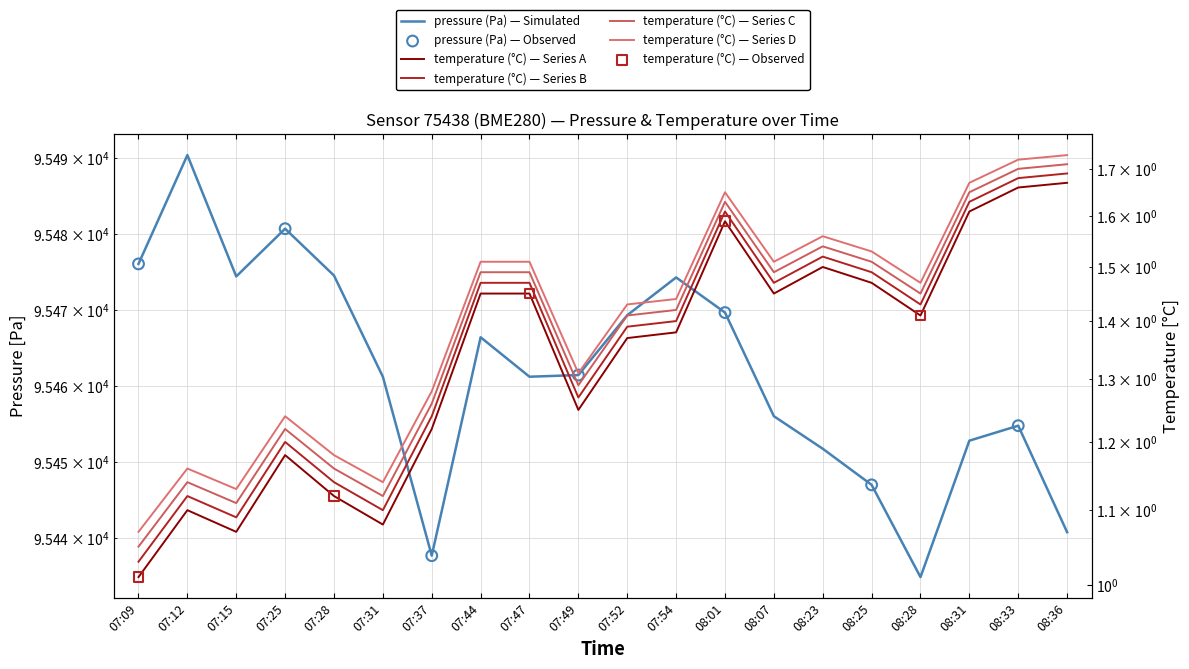

Which series has the largest total across all categories?

pressure